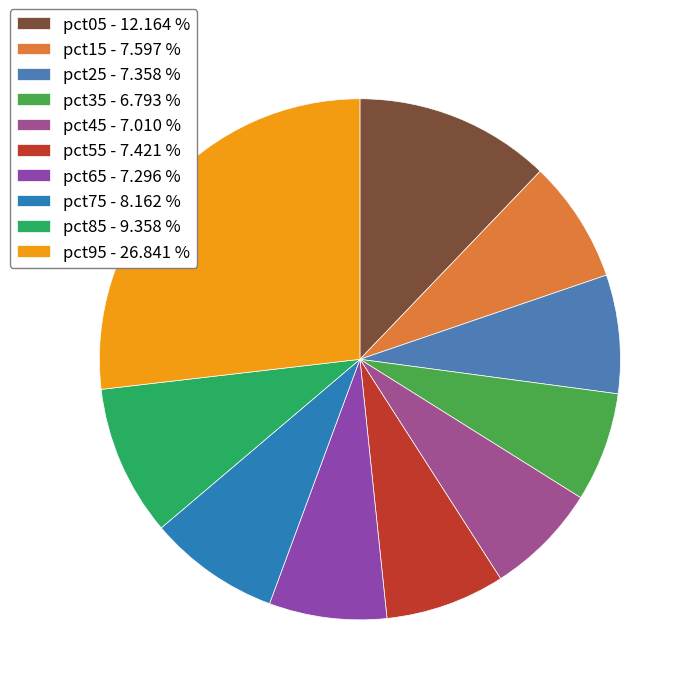

Is it true that pct75 is 8% of the pie?

True